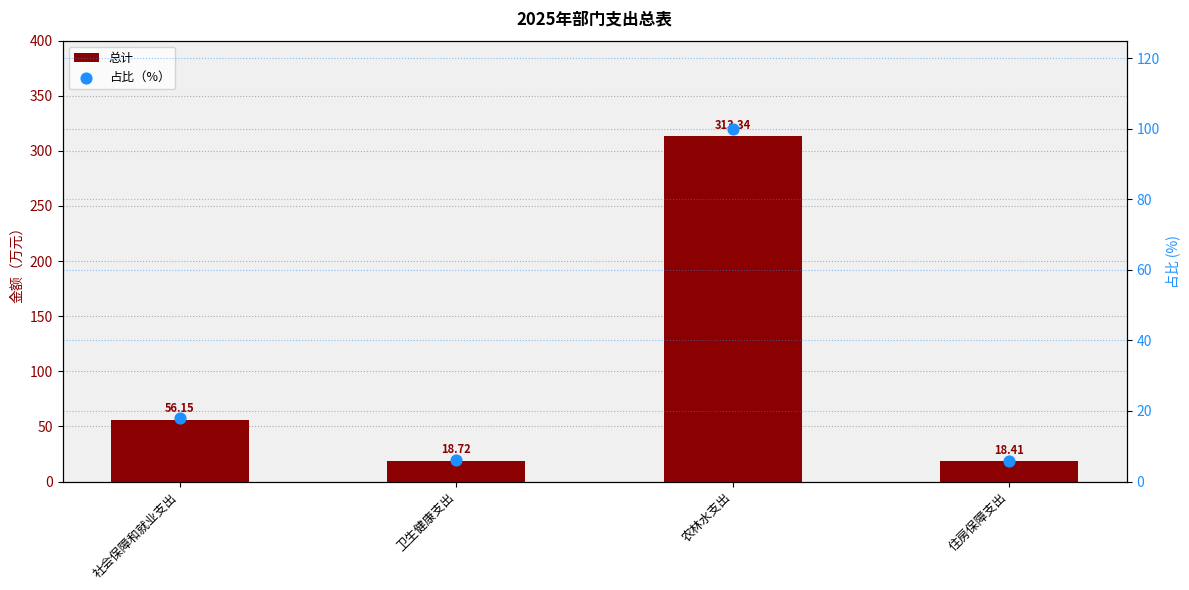

Which series reaches the minimum Y coordinate?

占比（%）